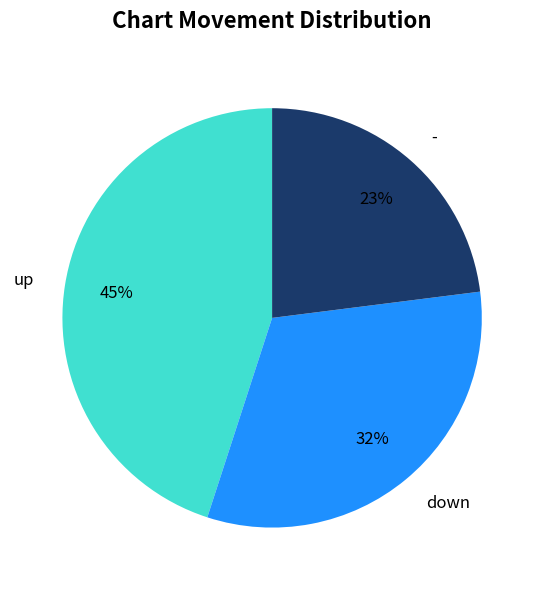

Which slice is the largest?

up